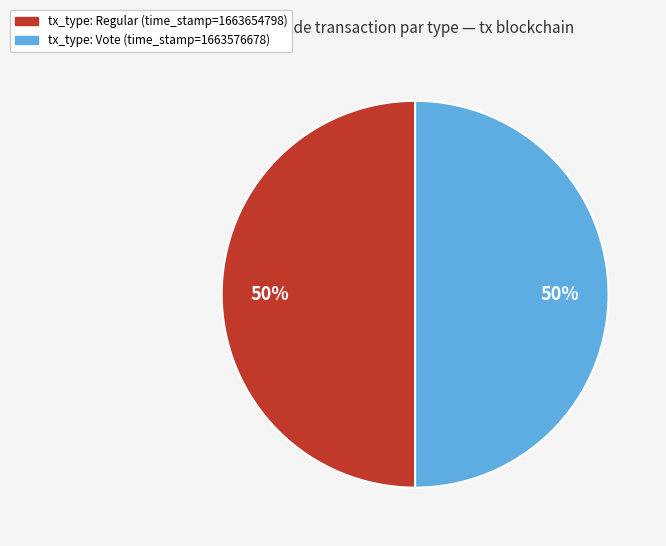

To the nearest percent, what is the average slice percentage?

50%